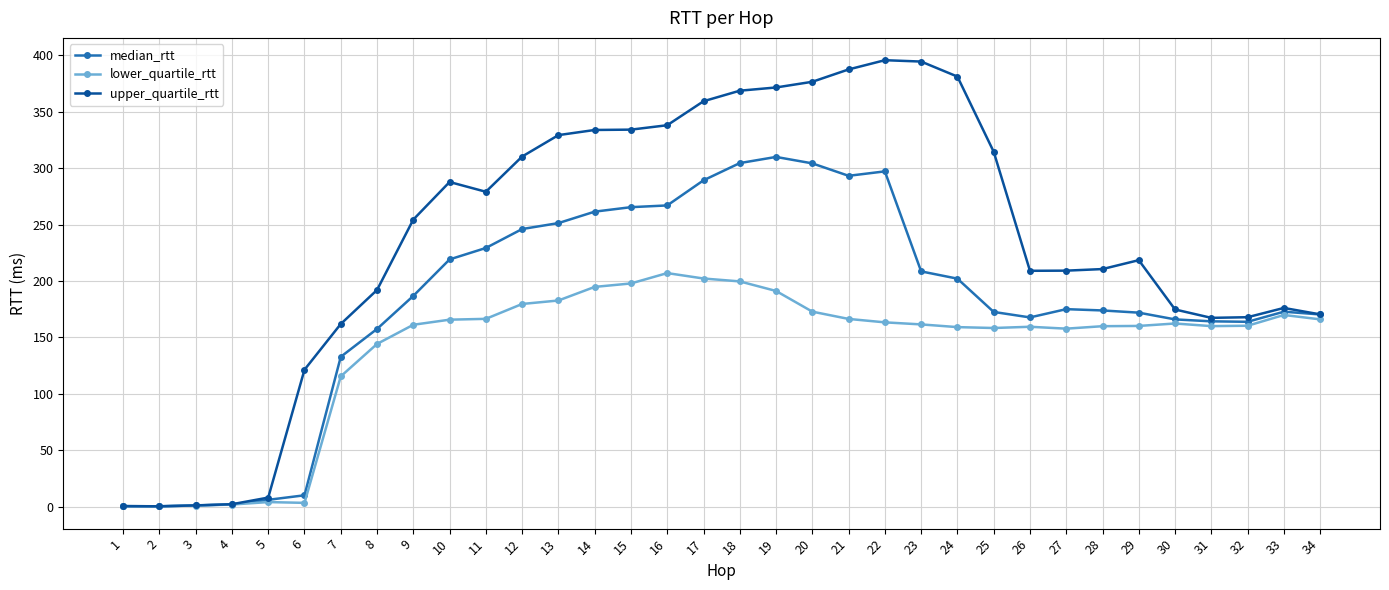

Which series changed the most between 7 and 23?

upper_quartile_rtt